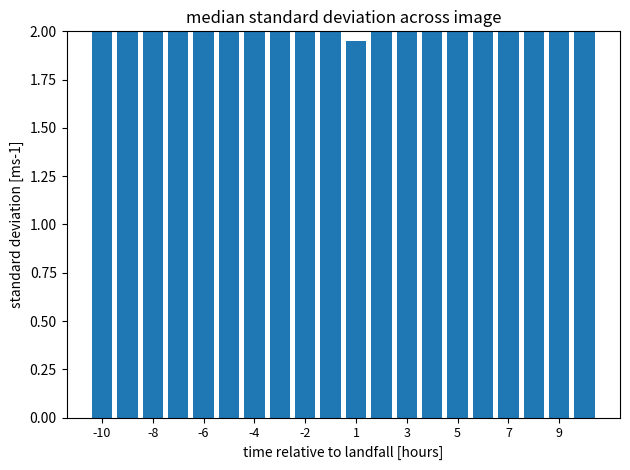

Where is the data nearest to the value 3?

-2